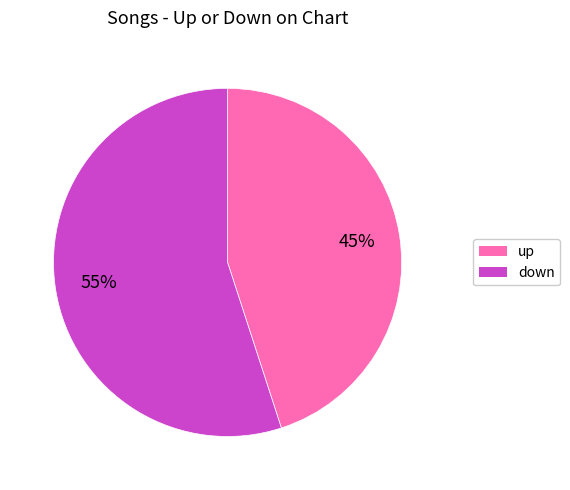

To the nearest percent, what is the combined percentage of up and down?

100%